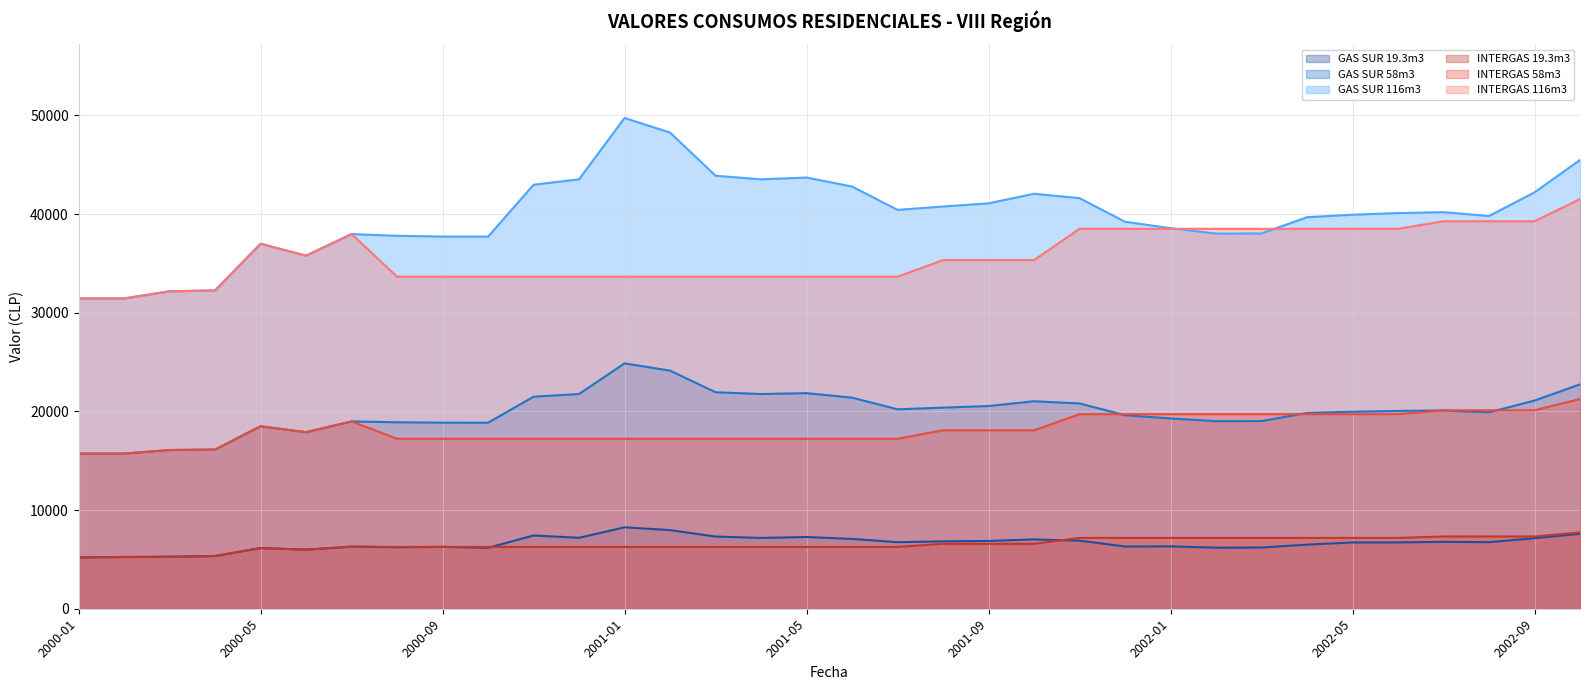

True or false: GAS SUR 116m3 has more than 2 points higher than both neighbors.

True